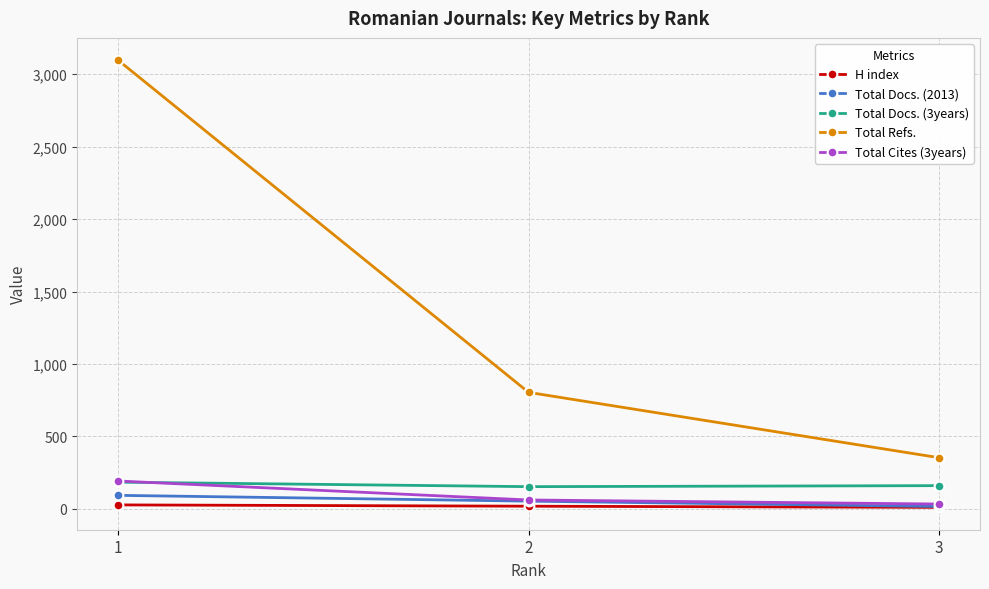

True or false: Total Docs. (2013) has a value of 93 at 1.

True